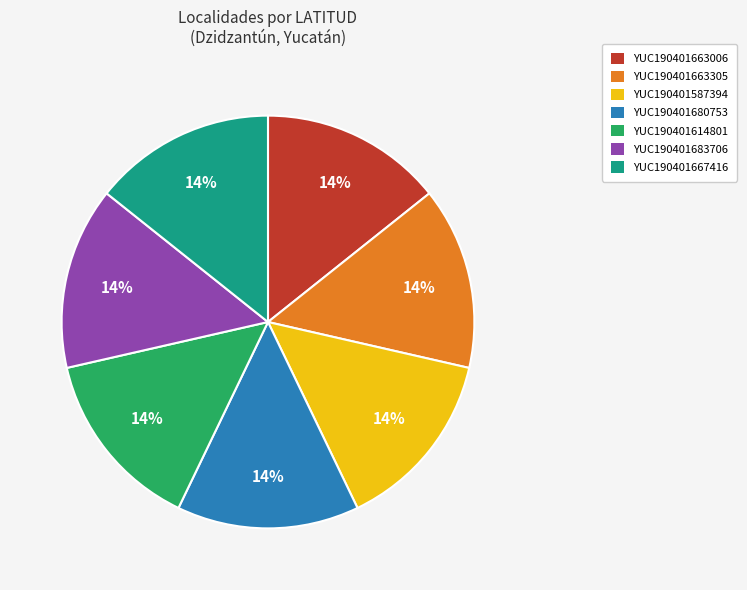

Is the sum of YUC190401663305 and YUC190401587394 greater than half?

No